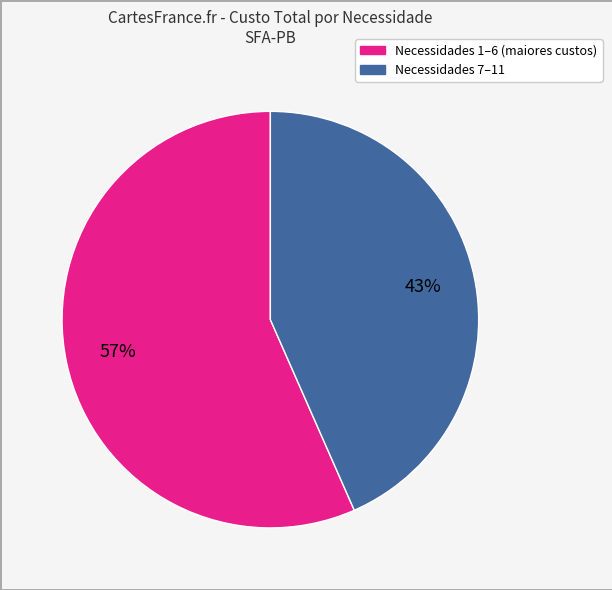

To the nearest percent, what is the average slice percentage?

50%